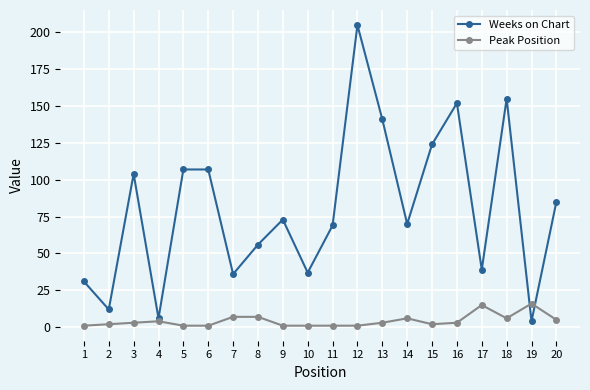

Which label corresponds to the largest value in the chart?

12